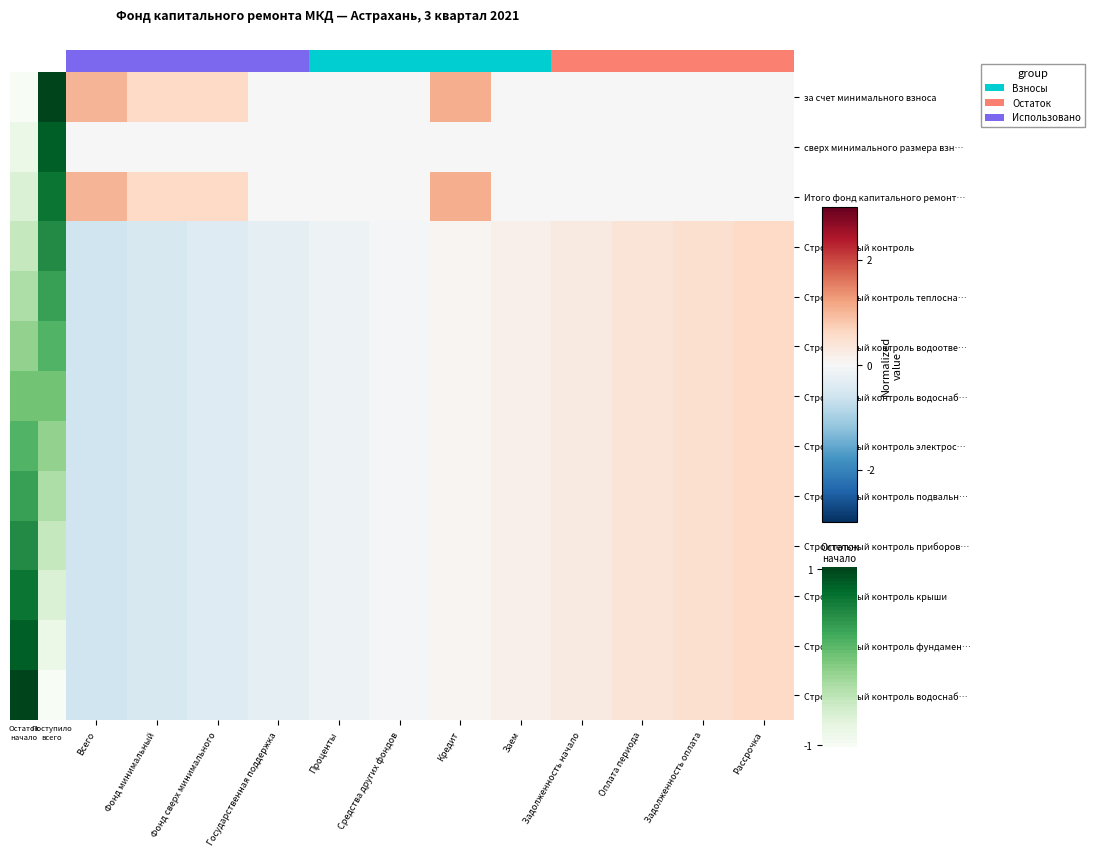

At how many categories does at least one series exceed 0?

9